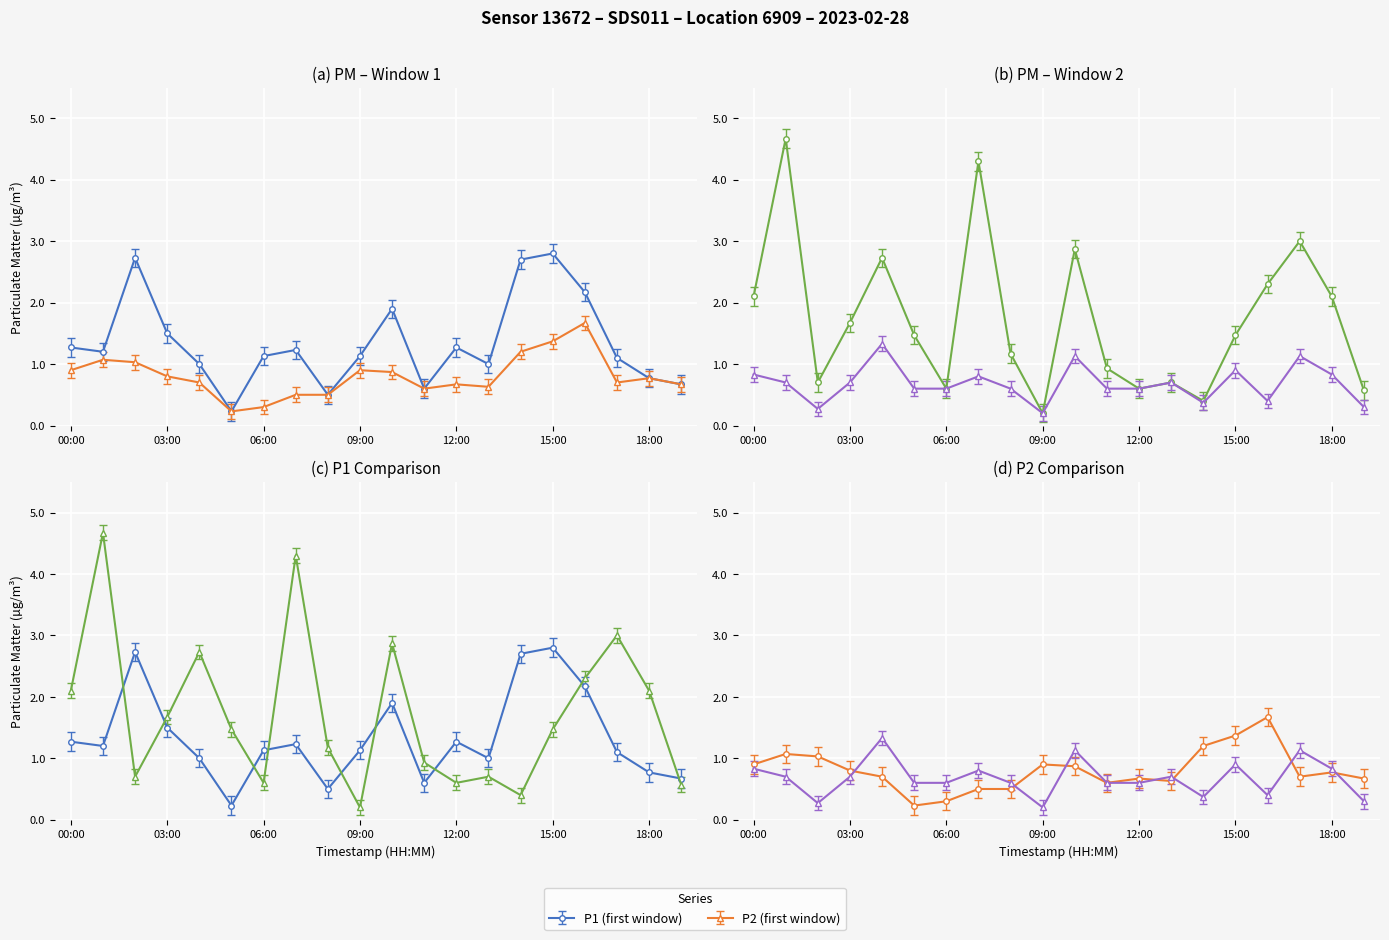

At which category does the chart reach its peak across all series?

15:00